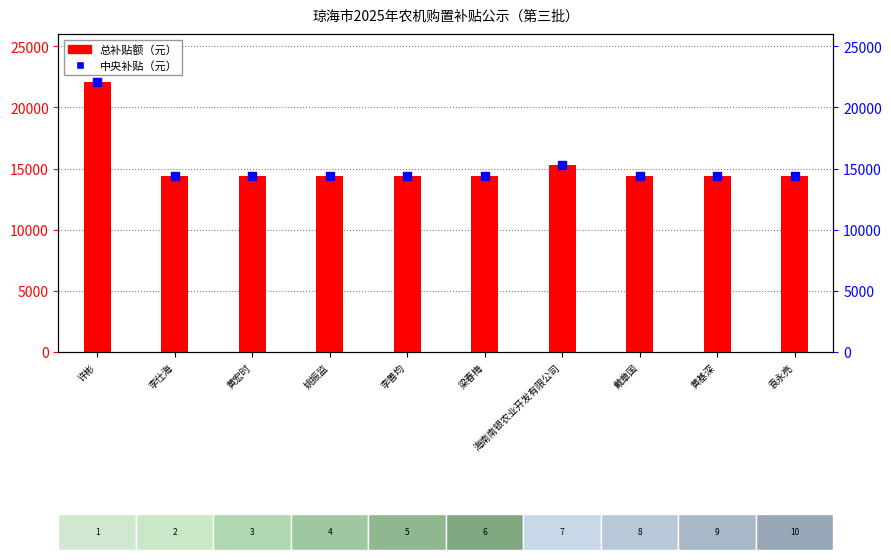

Is the value of 中央补贴（元） at 黄宏时 greater than the value of 总补贴额（元） at 海南南银农业开发有限公司?

No